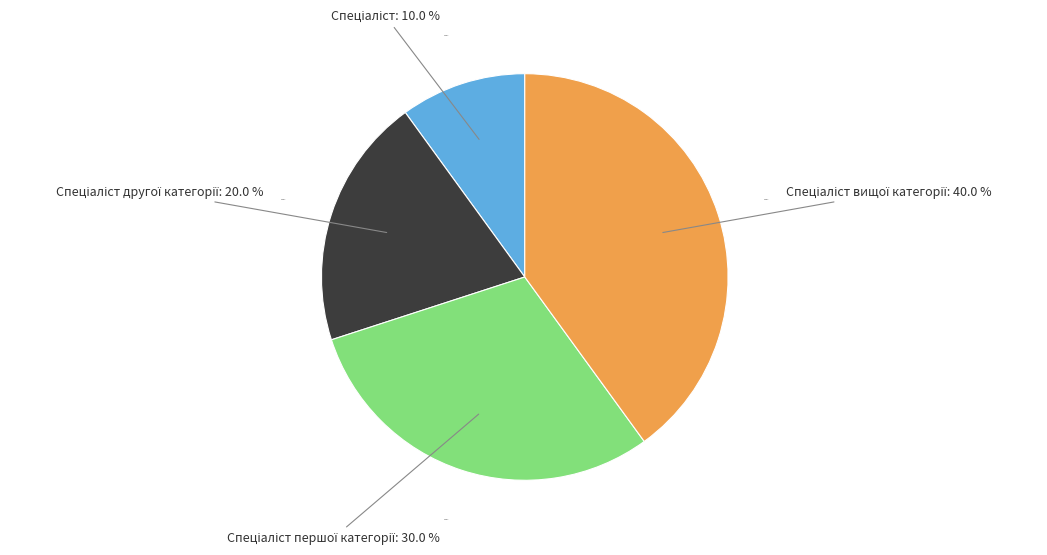

How many segments does this pie chart have?

4